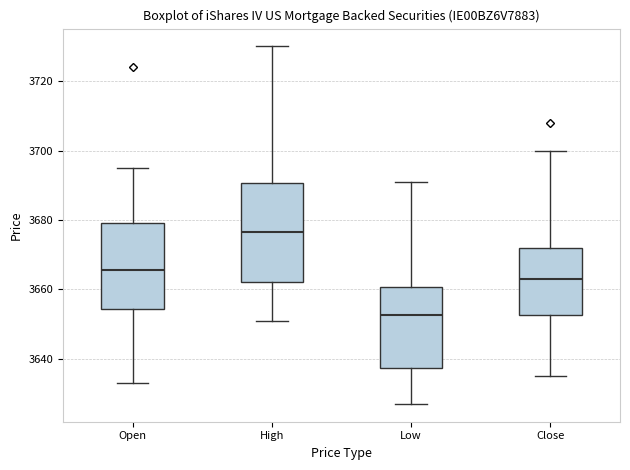

Reading left to right, read every box against the y-axis: the position of its median line, the range the box covers, and the ends of its whiskers. The values are not printed on the chart, so give them approximately, as read against the axis.

Open: median 3666, box 3654 to 3680, whiskers 3634 to 3696
High: median 3676, box 3662 to 3690, whiskers 3652 to 3730
Low: median 3652, box 3638 to 3660, whiskers 3628 to 3692
Close: median 3664, box 3652 to 3672, whiskers 3636 to 3700